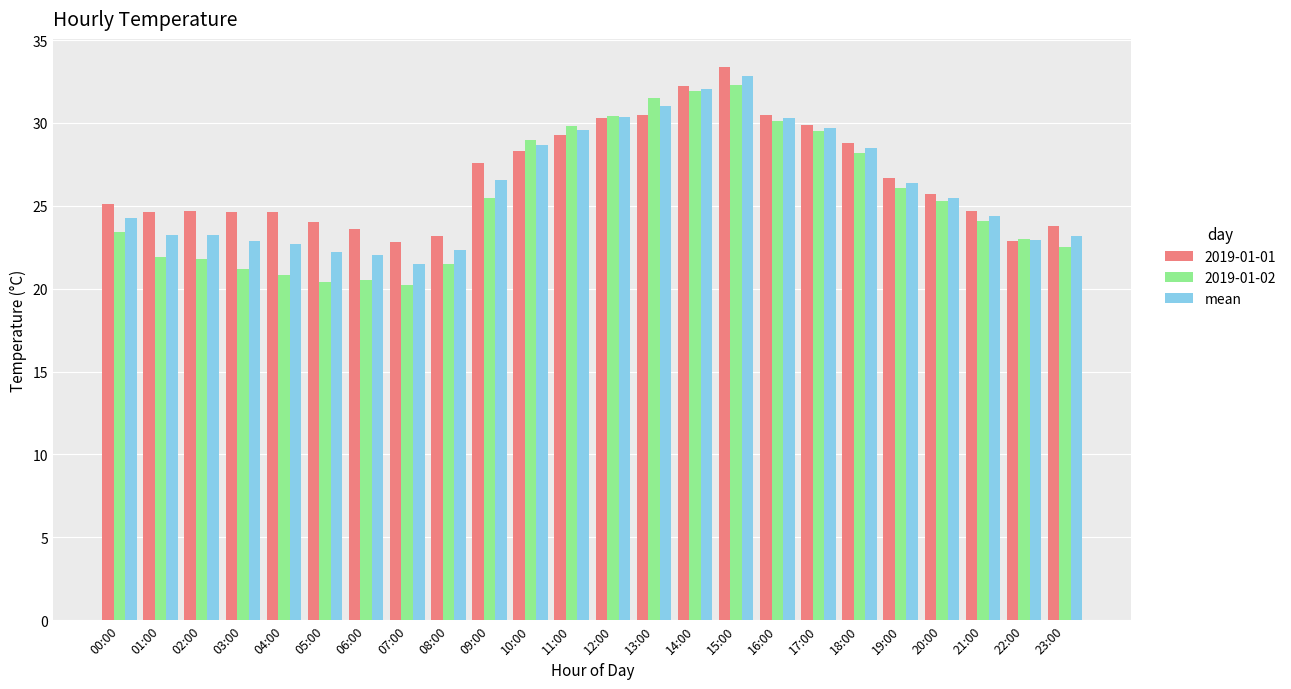

Does the chart contain stacked bars?

No